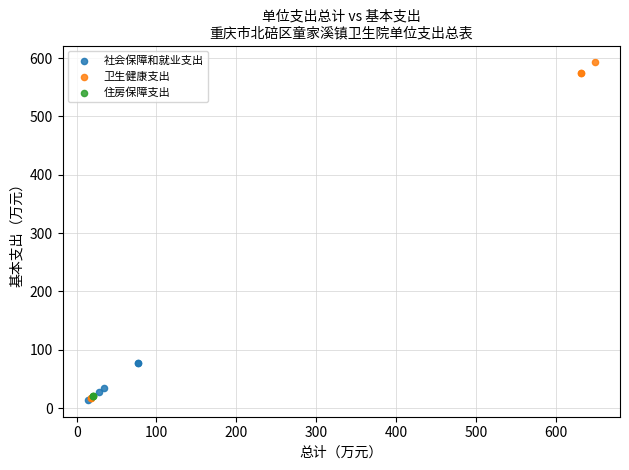

Which series contains the highest Y value?

卫生健康支出